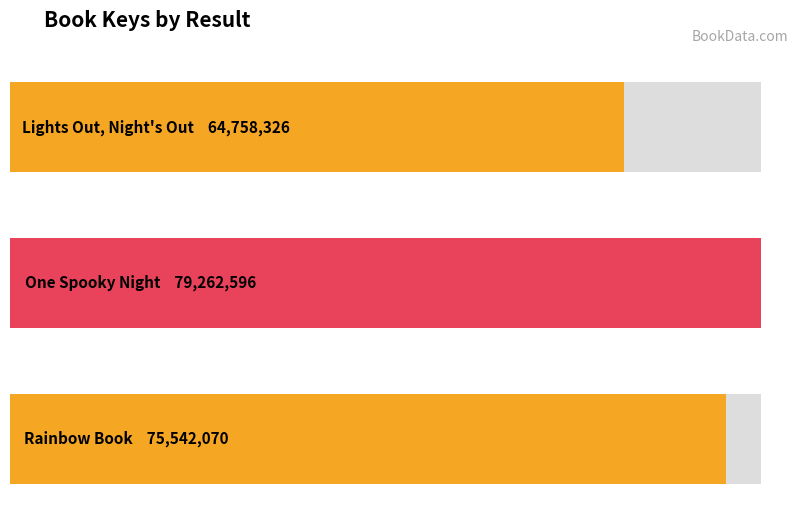

Which has a higher value, 3 or 2?

2